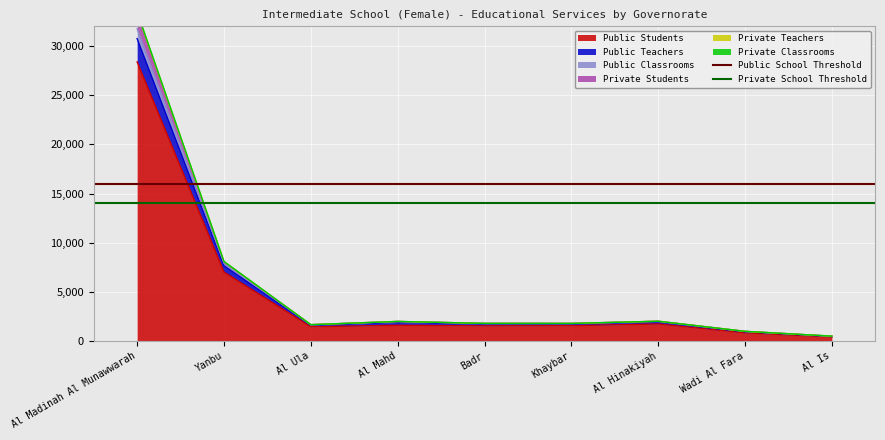

Where is Public Students nearest to the value 14408?

Yanbu